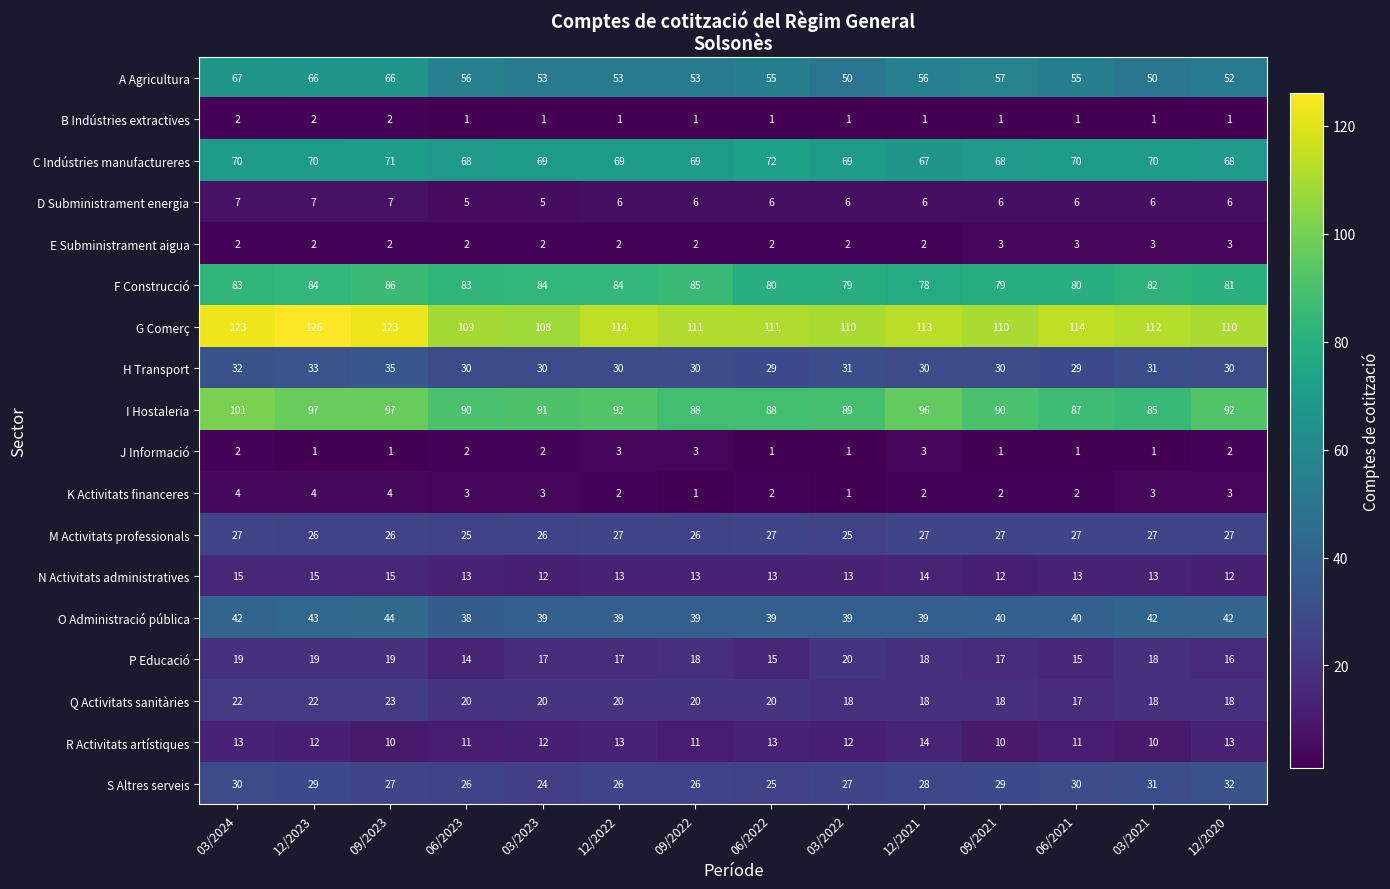

At which category is the sum across all series the highest?

03/2024